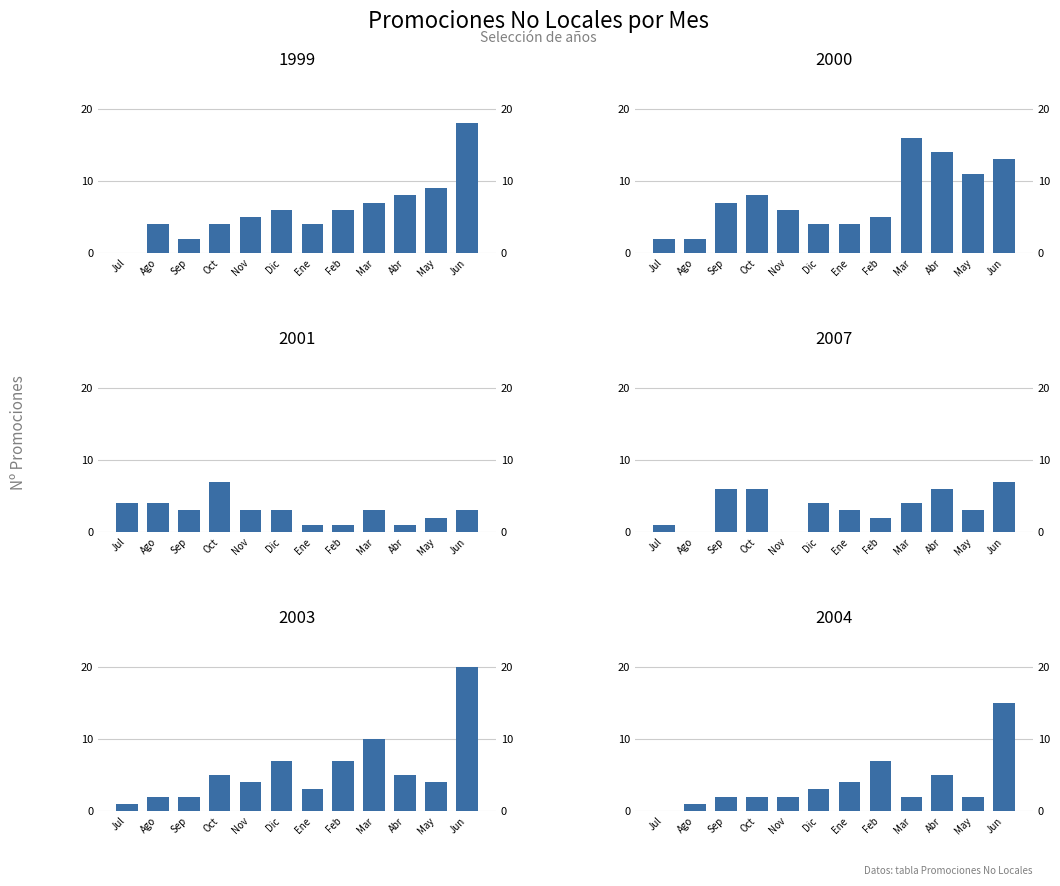

What is the value of the 2007 bar at the 9th from the left?

4